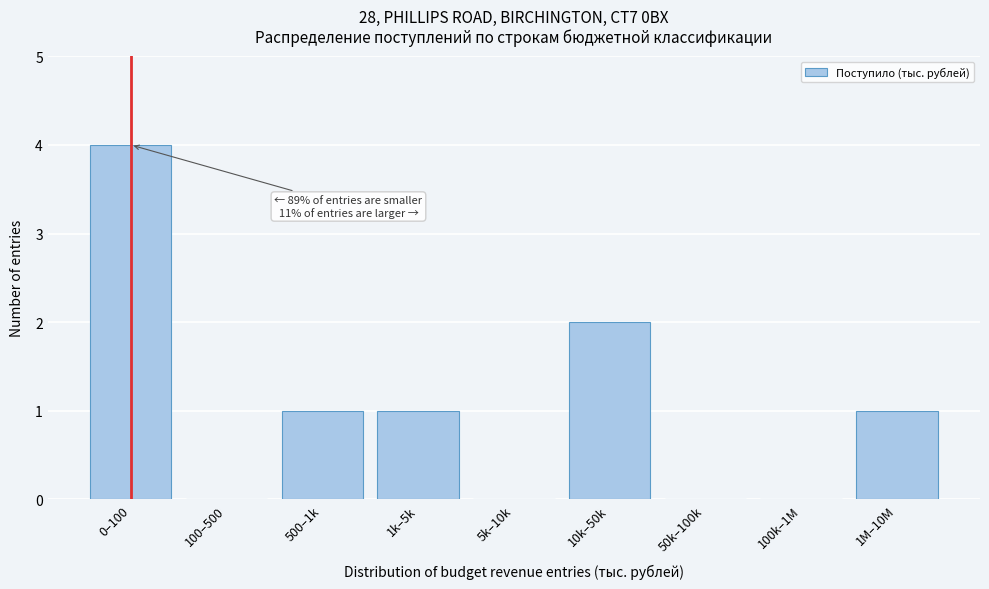

Reading left to right, list all the values displayed in this chart.

0–100=4	100–500=0	500–1k=1	1k–5k=1	5k–10k=0	10k–50k=2	50k–100k=0	100k–1M=0	1M–10M=1